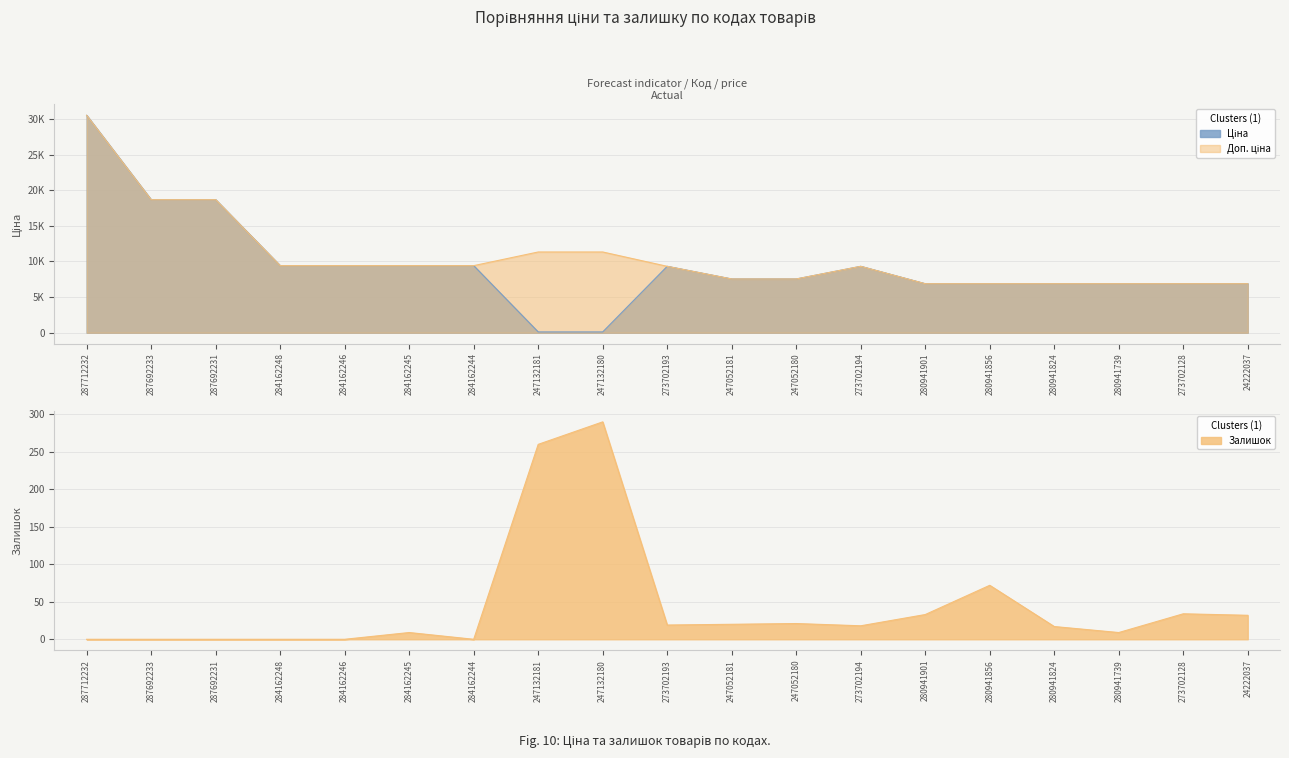

Does the chart display data point markers on the line(s)?

No